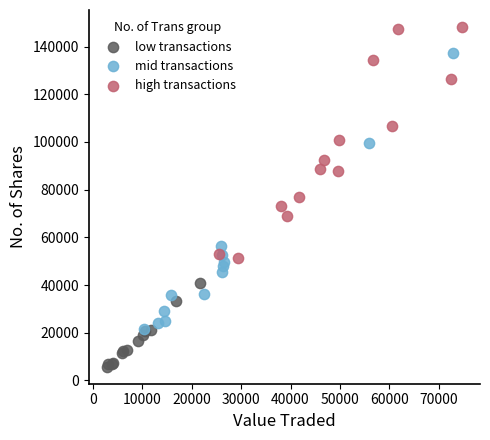

Which series contains the lowest Y value?

low transactions